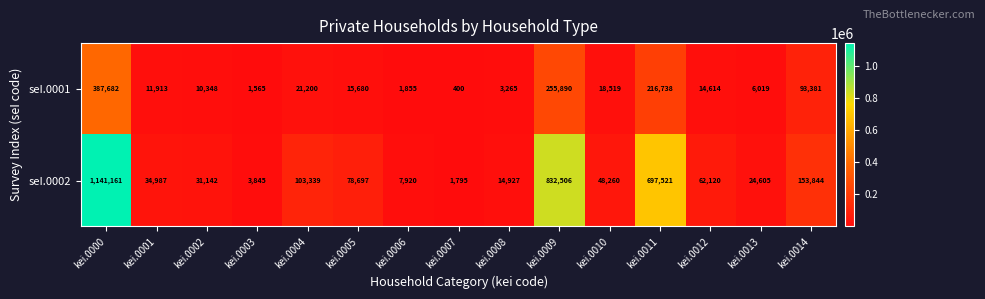

What is the total value across all series at kei.0014?

247225